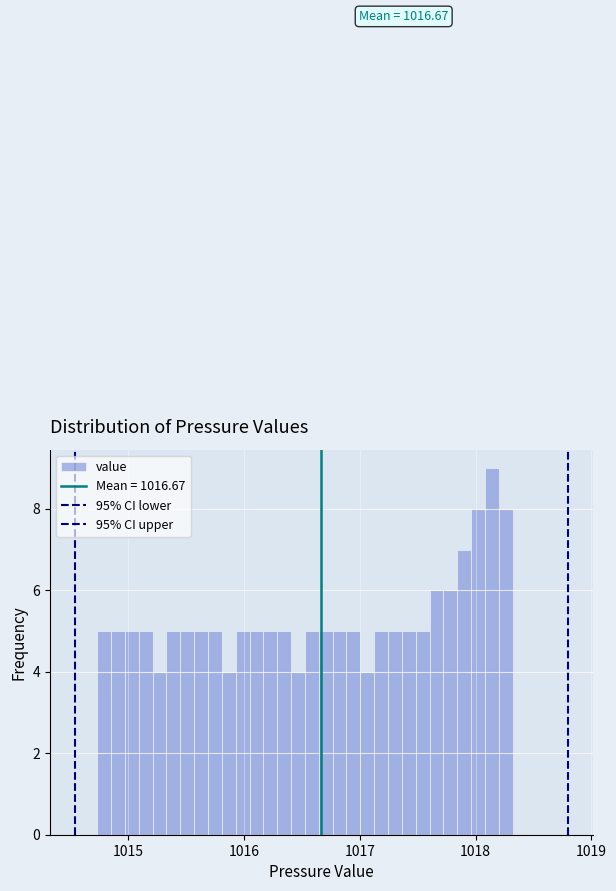

Read against the x-axis, roughly where is the centre of the tallest bar?

1018.1